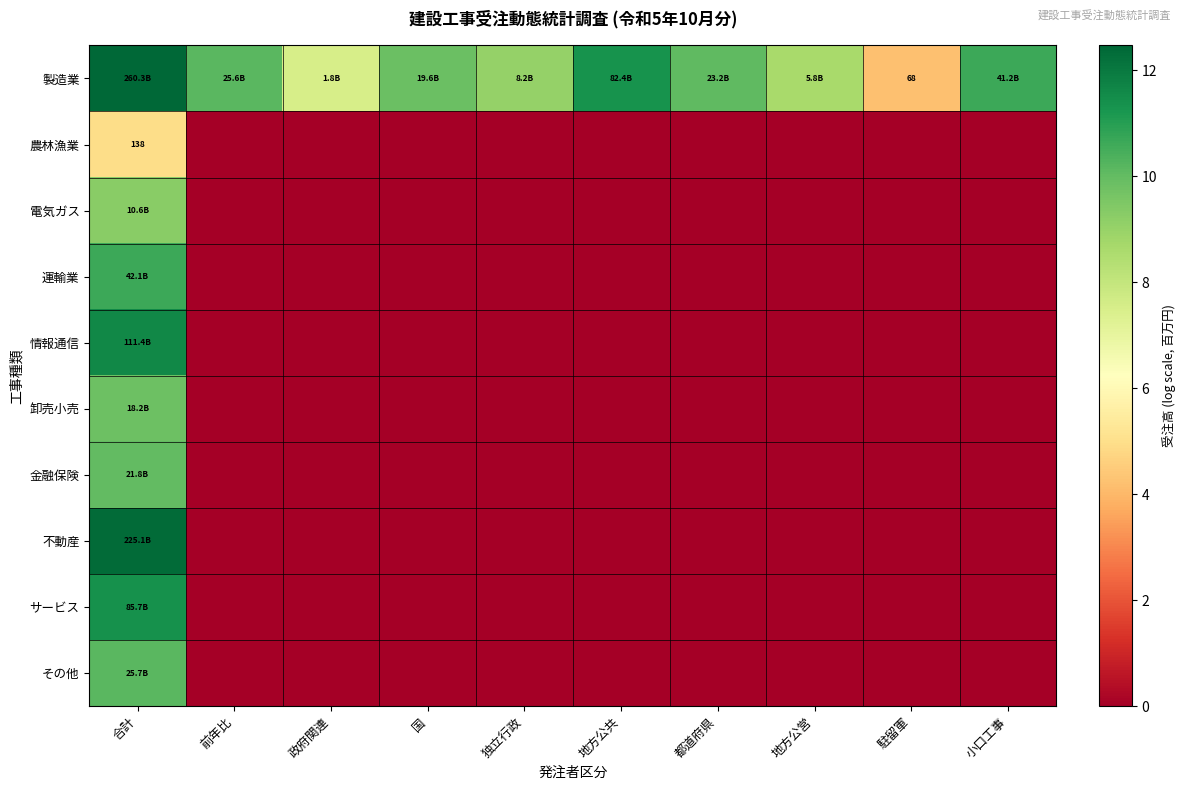

At 地方公営, list the series in order from smallest to largest.

農林漁業, 電気ガス, 運輸業, 情報通信, 卸売小売, 金融保険, 不動産, サービス, その他, 製造業